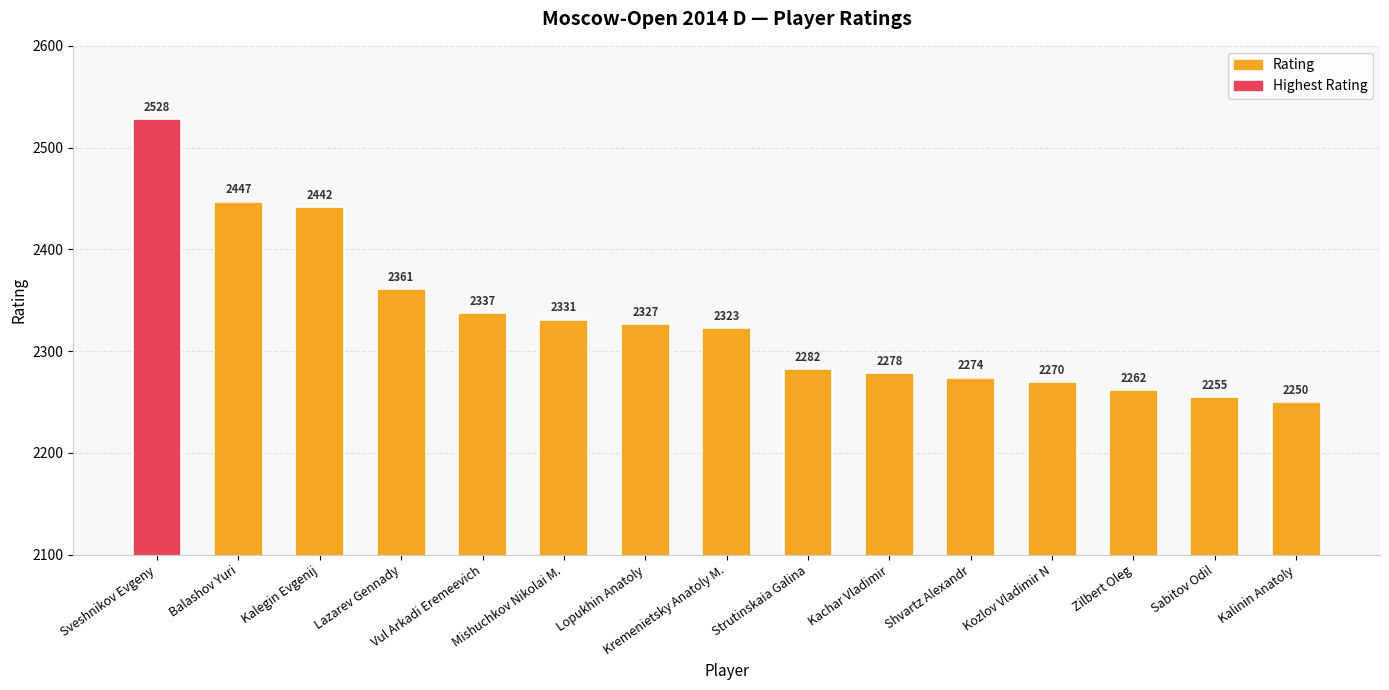

Reading left to right, what are all the values shown in this chart?

Sveshnikov Evgeny=2528	Balashov Yuri=2447	Kalegin Evgenij=2442	Lazarev Gennady=2361	Vul Arkadi Eremeevich=2337	Mishuchkov Nikolai M.=2331	Lopukhin Anatoly=2327	Kremenietsky Anatoly M.=2323	Strutinskaia Galina=2282	Kachar Vladimir=2278	Shvartz Alexandr=2274	Kozlov Vladimir N=2270	Zilbert Oleg=2262	Sabitov Odil=2255	Kalinin Anatoly=2250